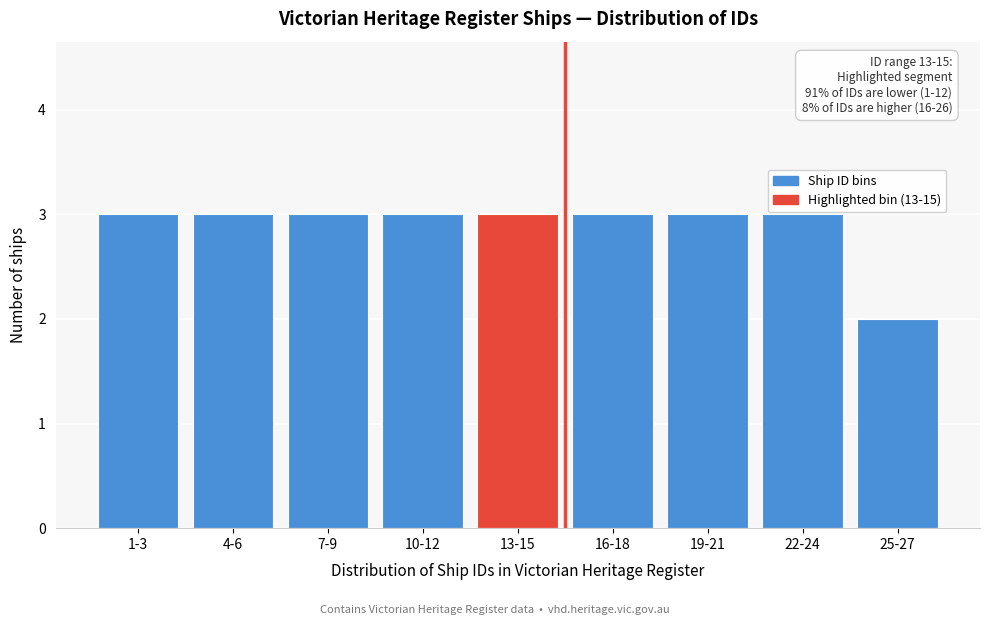

Reading left to right, list all the values displayed in this chart.

1-3=3	4-6=3	7-9=3	10-12=3	13-15=3	16-18=3	19-21=3	22-24=3	25-27=2